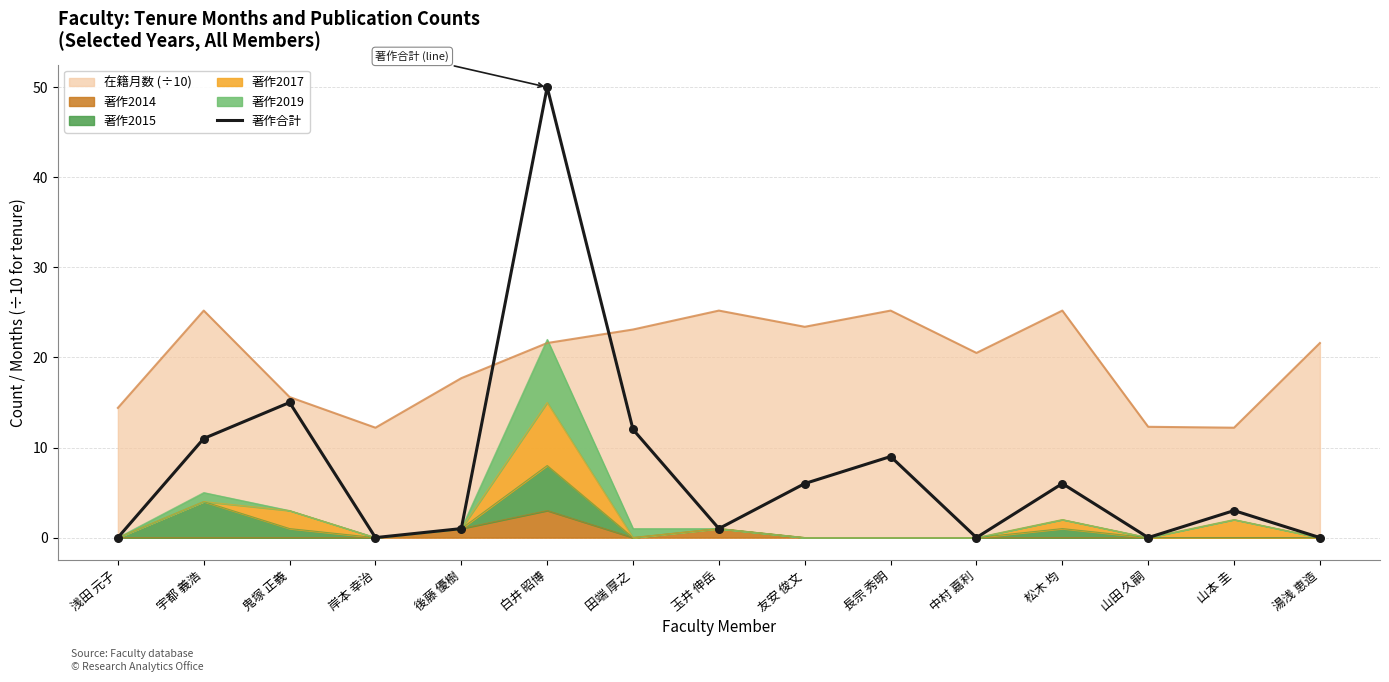

What is the change in value from 岸本 幸治 to 田端 厚之?

+12